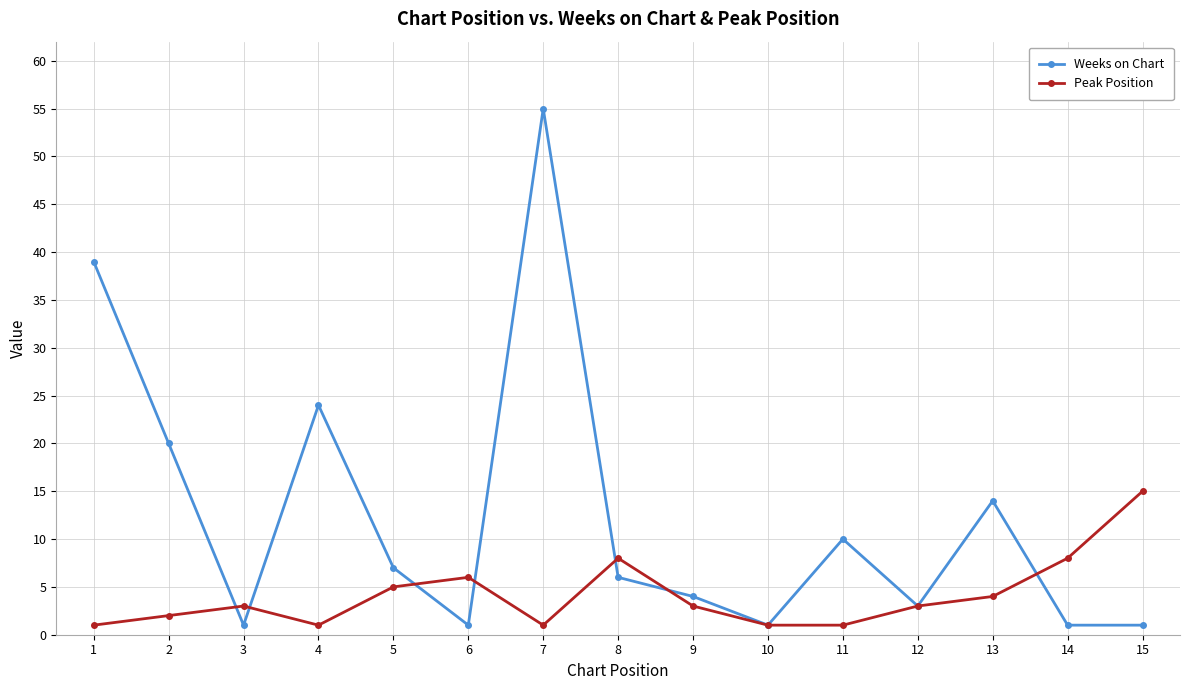

How many values in the Weeks on Chart series are below 6?

7